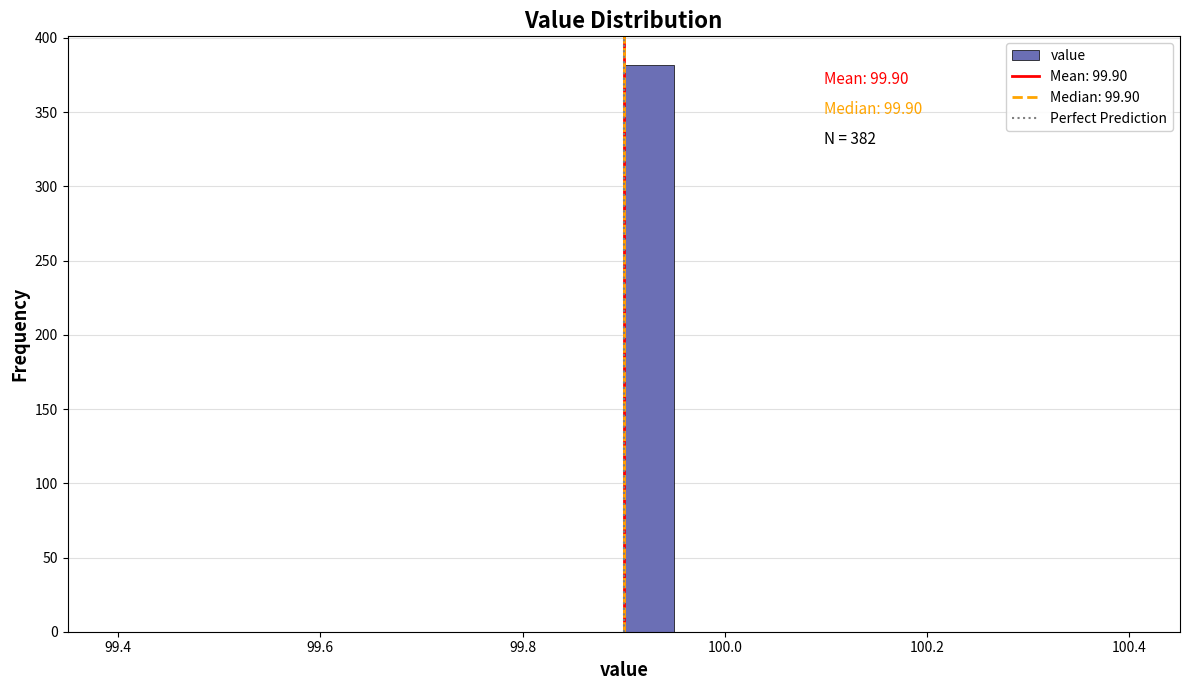

Read against the x-axis, roughly where is the centre of the tallest bar?

99.92